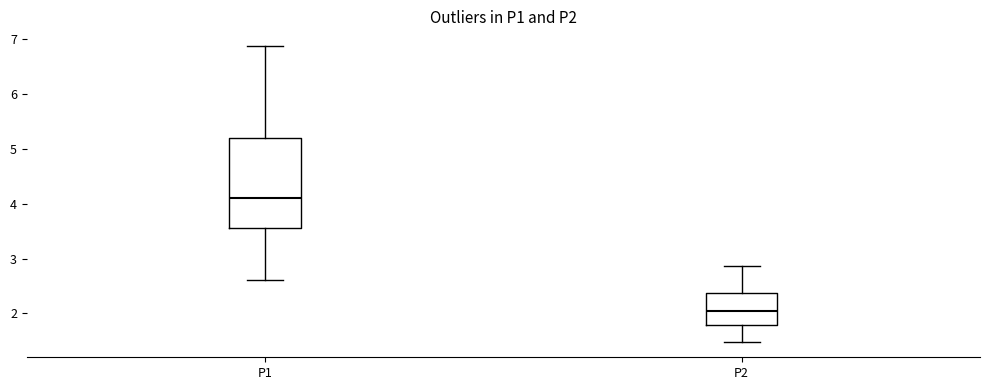

Where does the median line of the box for P1 sit on the y-axis? The values are not printed on the chart, so give them approximately, as read against the axis.

4.1